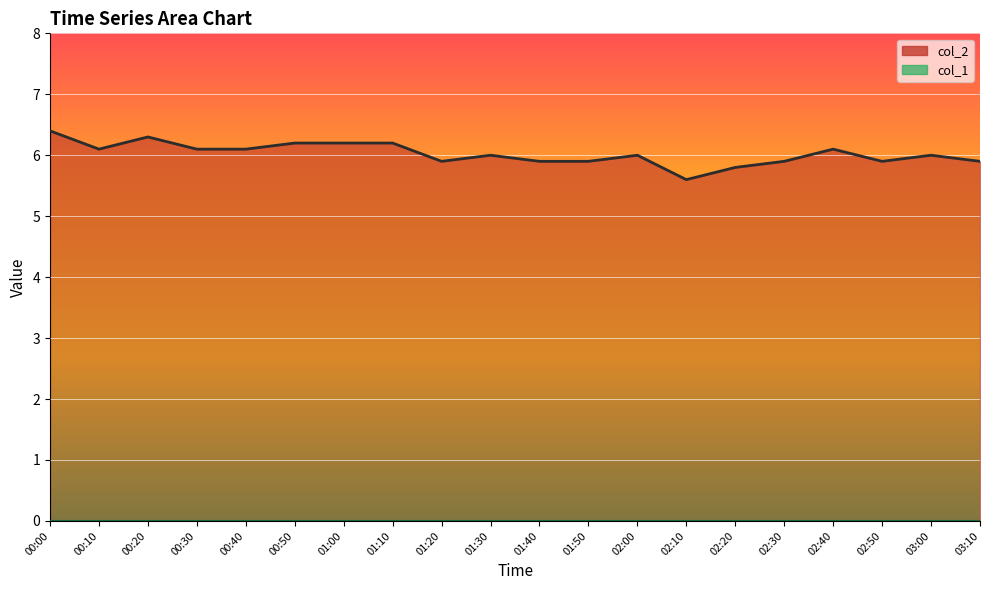

What is the sum of all values?

120.5